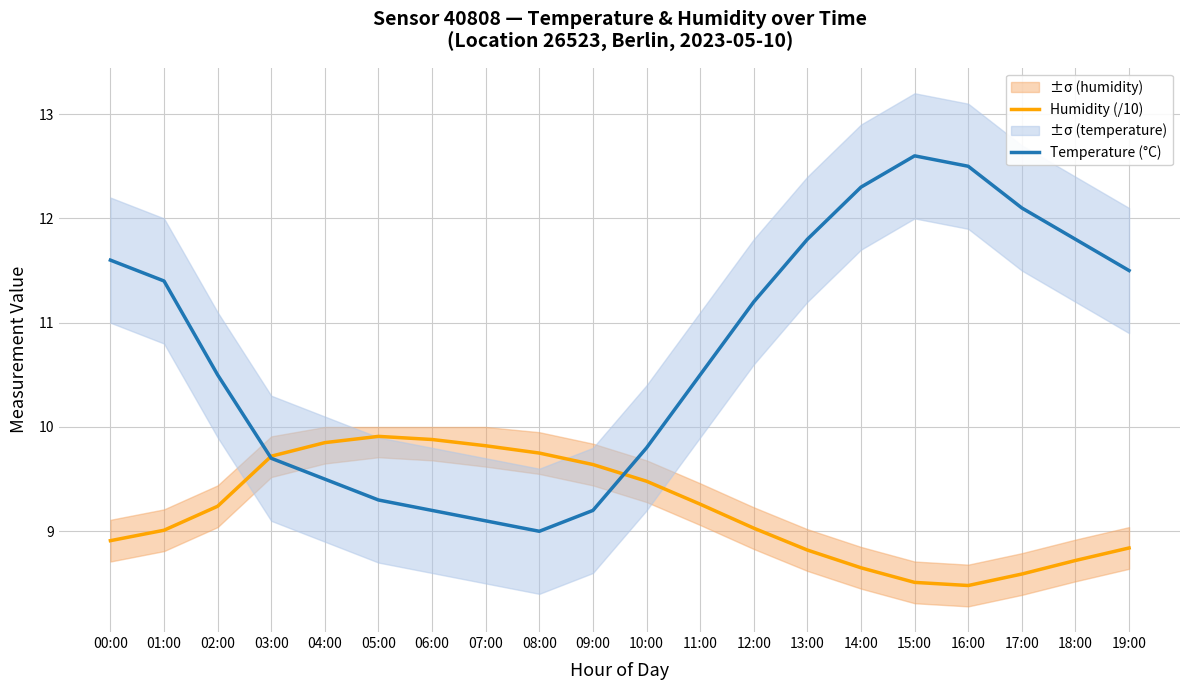

After their last crossing, which series has the higher values: Temperature (°C) or Humidity (/10)?

Temperature (°C)